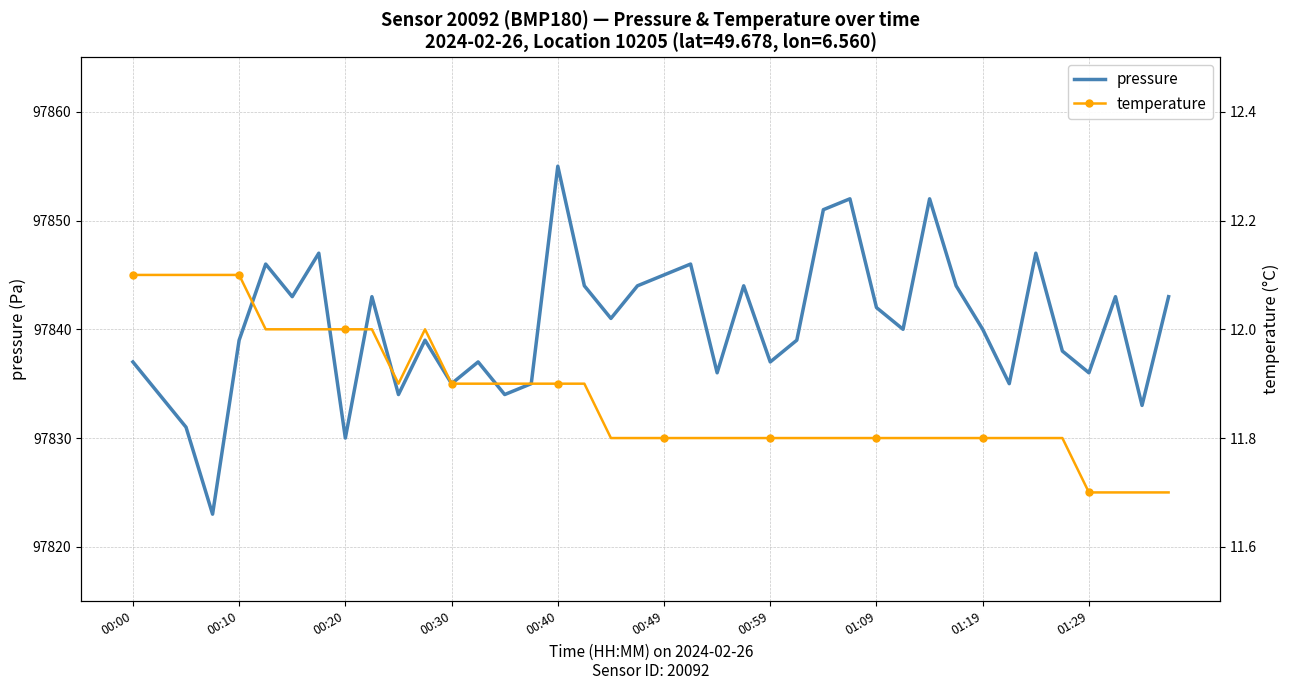

True or false: temperature and pressure cross at least once.

False